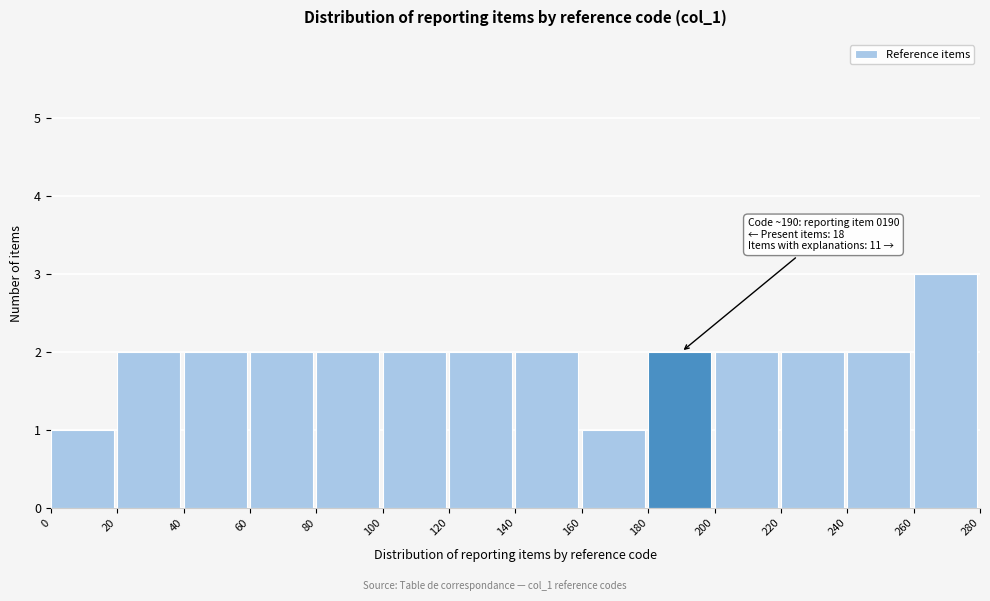

Which range on the x-axis has the tallest bar?

260 to 280